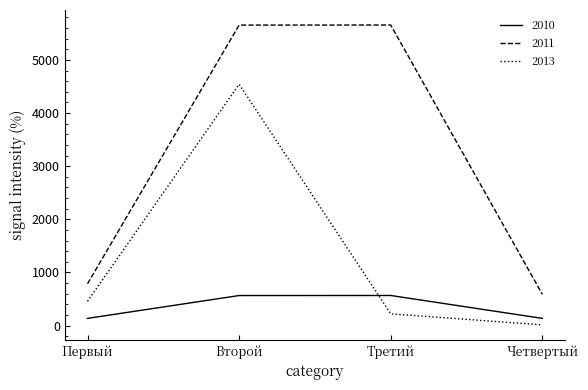

True or false: 2010 has a value of 161 at Второй.

False